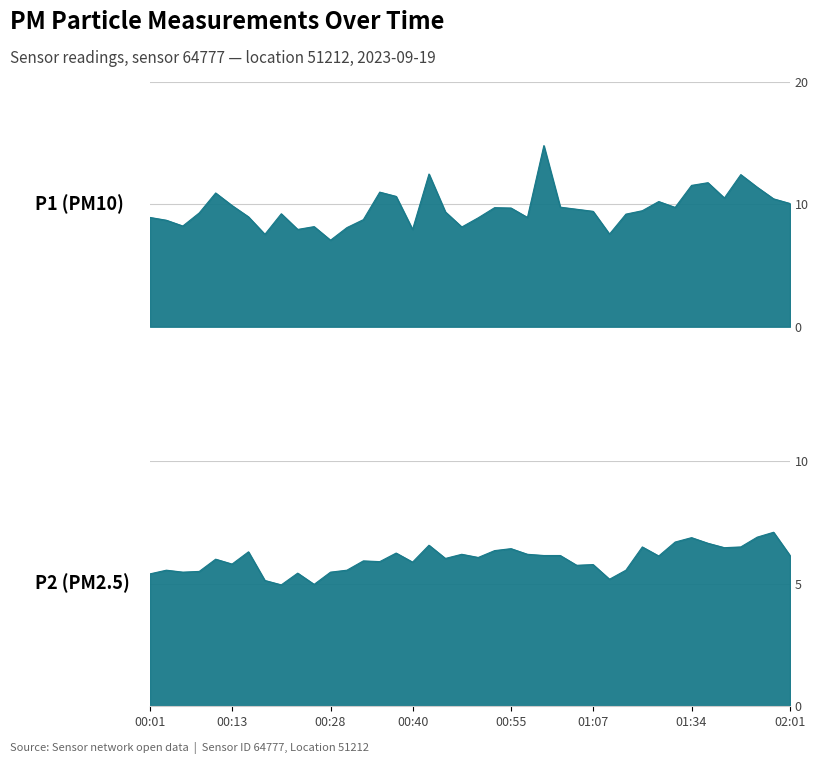

At which label does P2 first exceed 6?

00:16